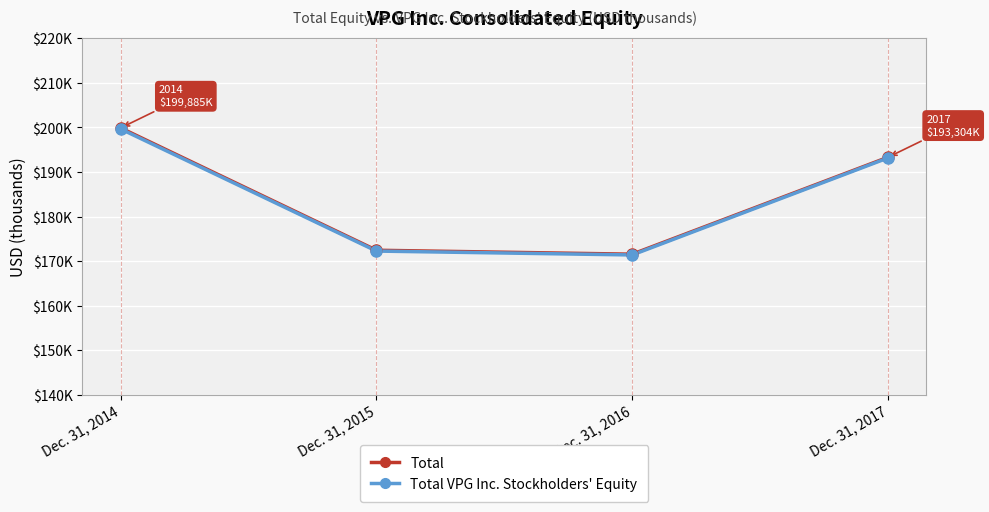

True or false: Total and Total VPG Inc. Stockholders' Equity cross at least once.

False